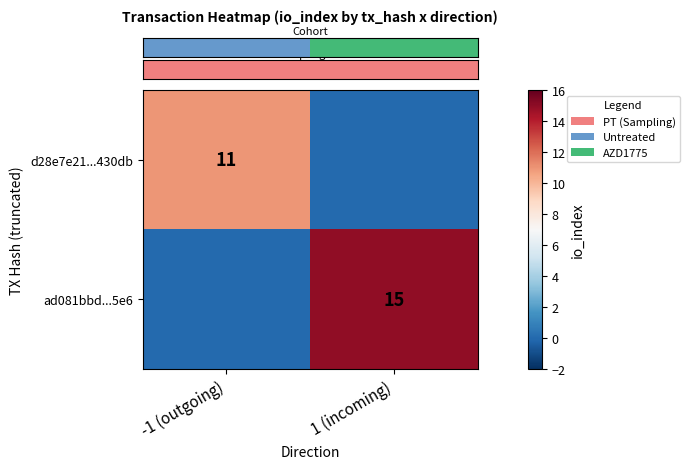

What is the spread (max minus min) of values at 1 (incoming)?

15